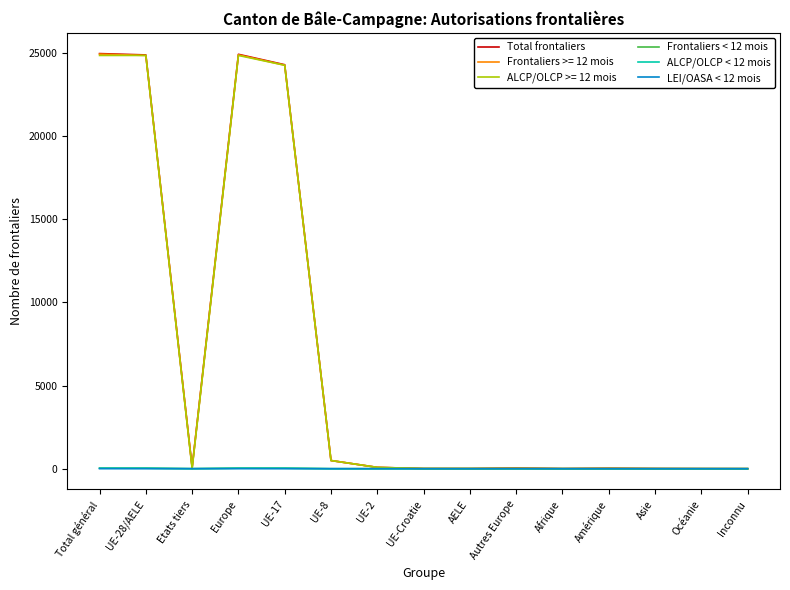

The value of ALCP/OLCP >= 12 mois at UE-28/AELE is 9957. True or false?

False